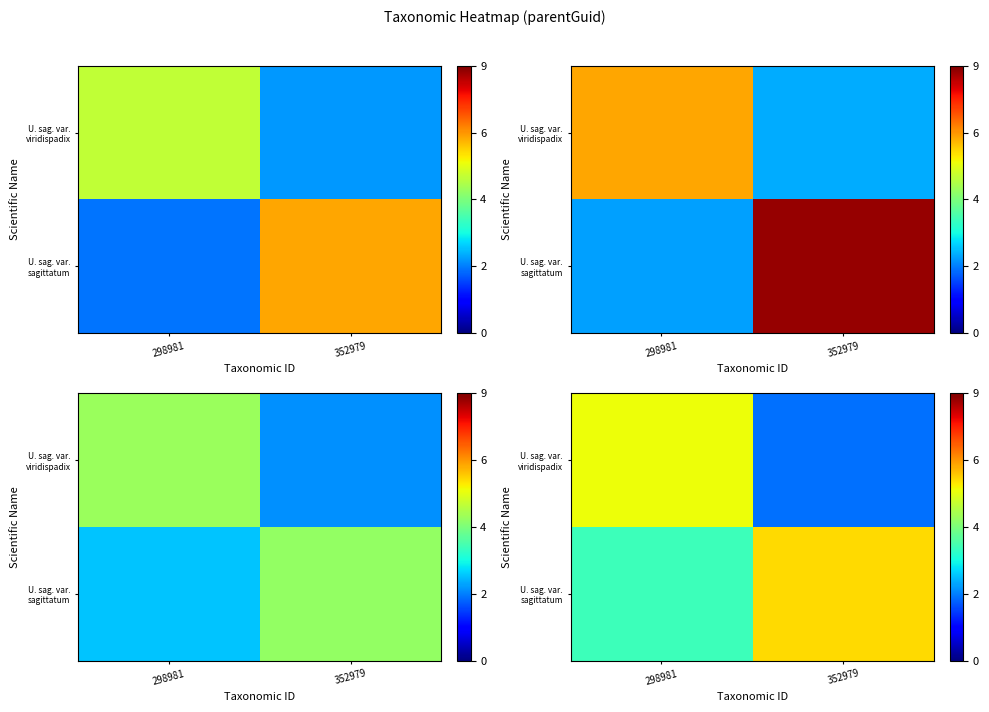

List the series in order of their overall mean, highest first.

U. sag. var. sagittatum, U. sag. var. viridispadix